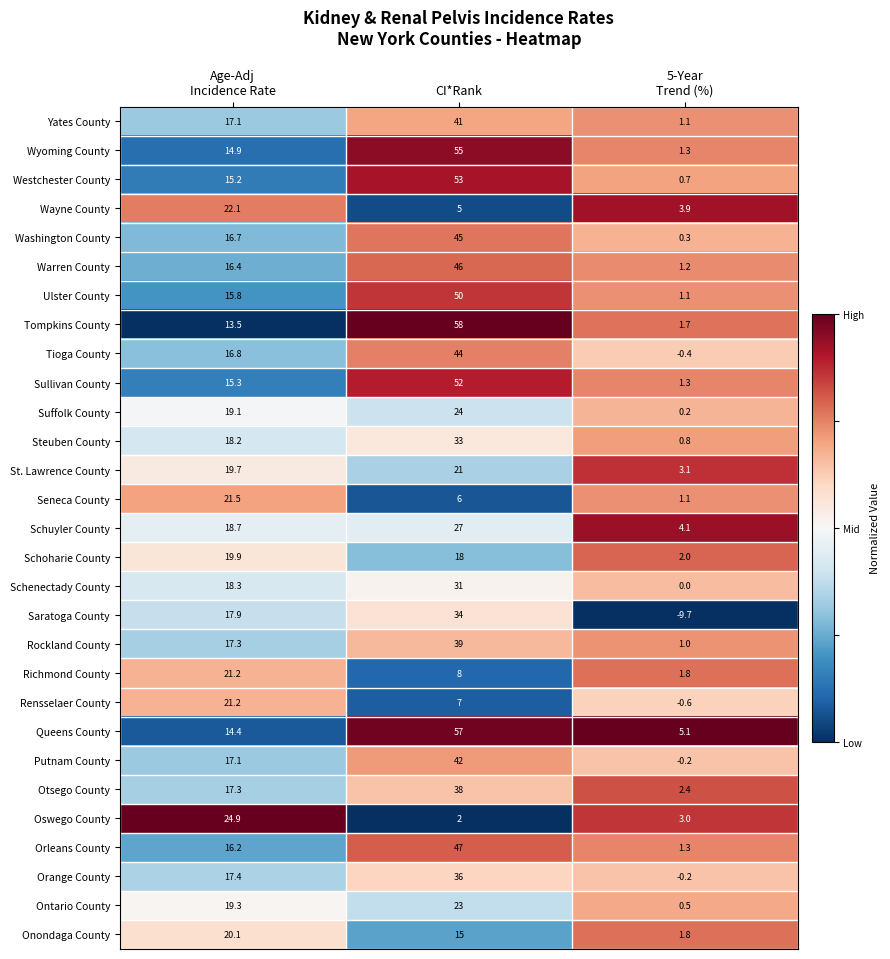

What is the lowest value of the Seneca County series?

1.1